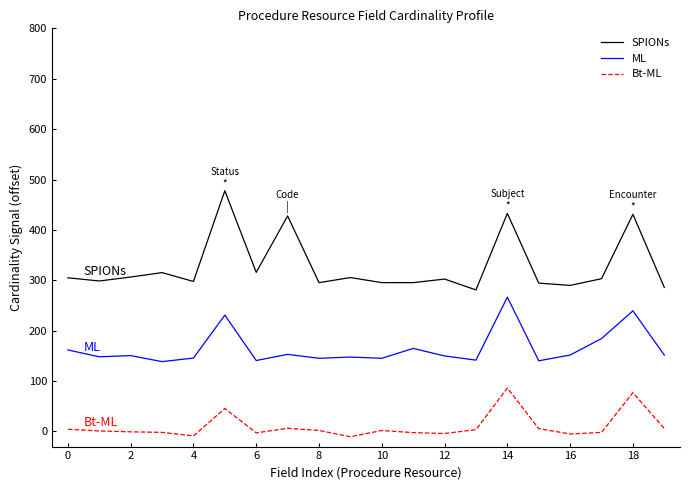

What is the maximum value for Bt-ML?

86.2